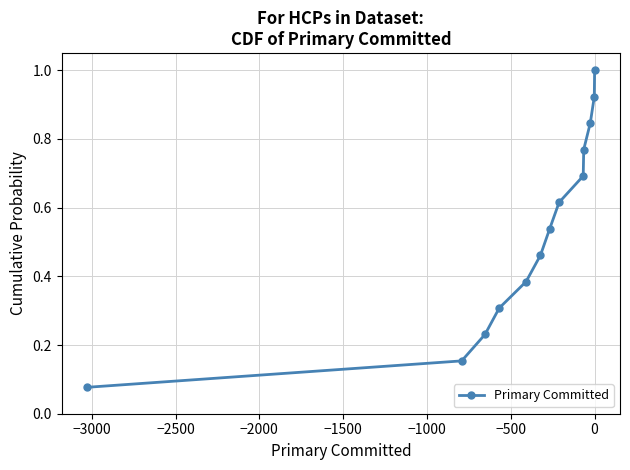

What is the maximum value shown in the chart?

1.0